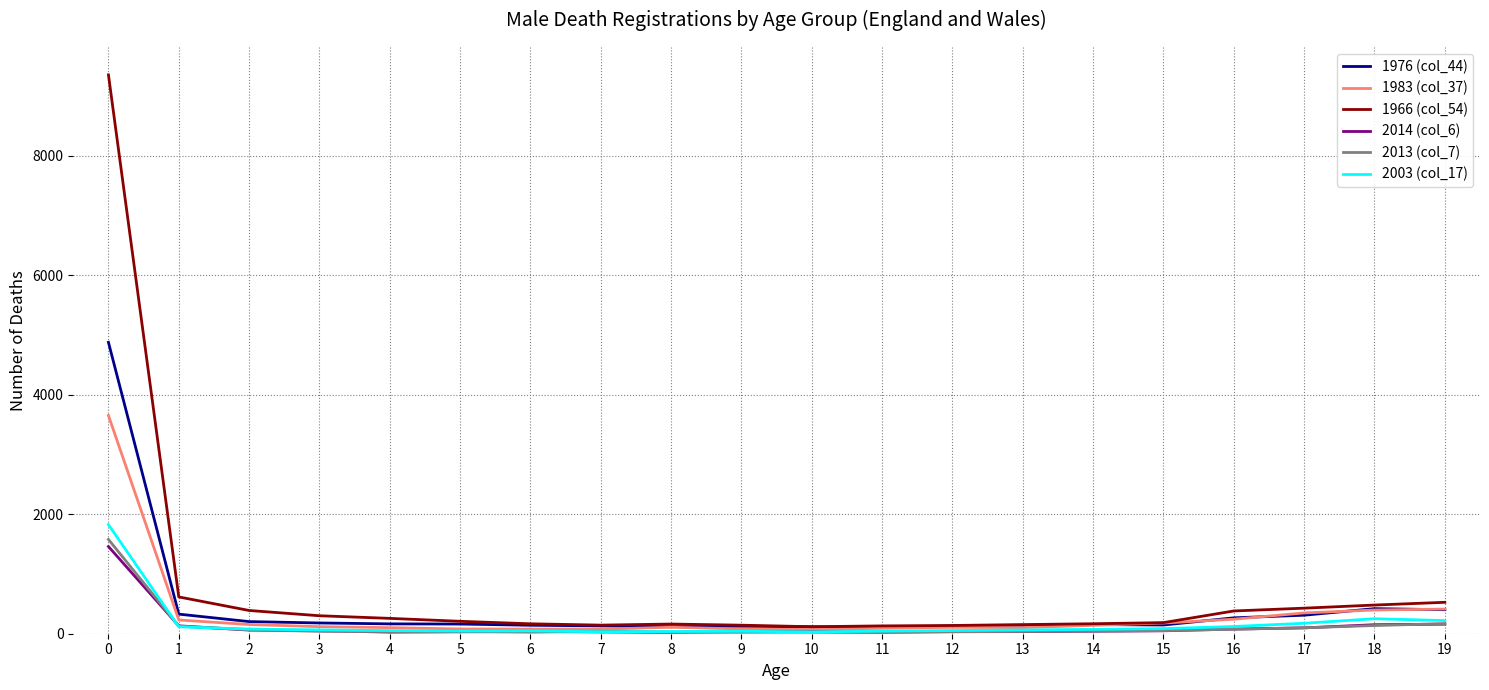

Which series has the widest spread of values?

1966 (col_54)